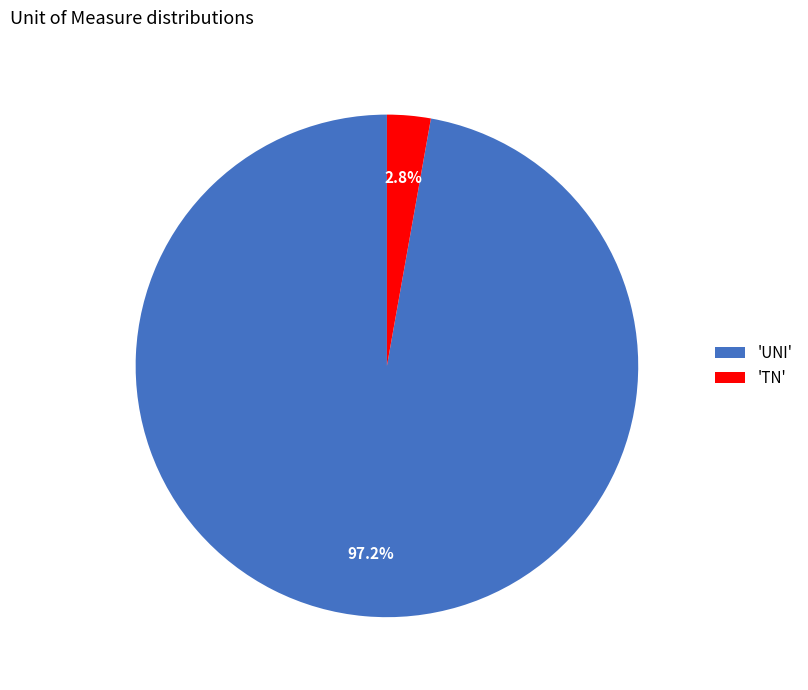

What is the majority slice?

'UNI'